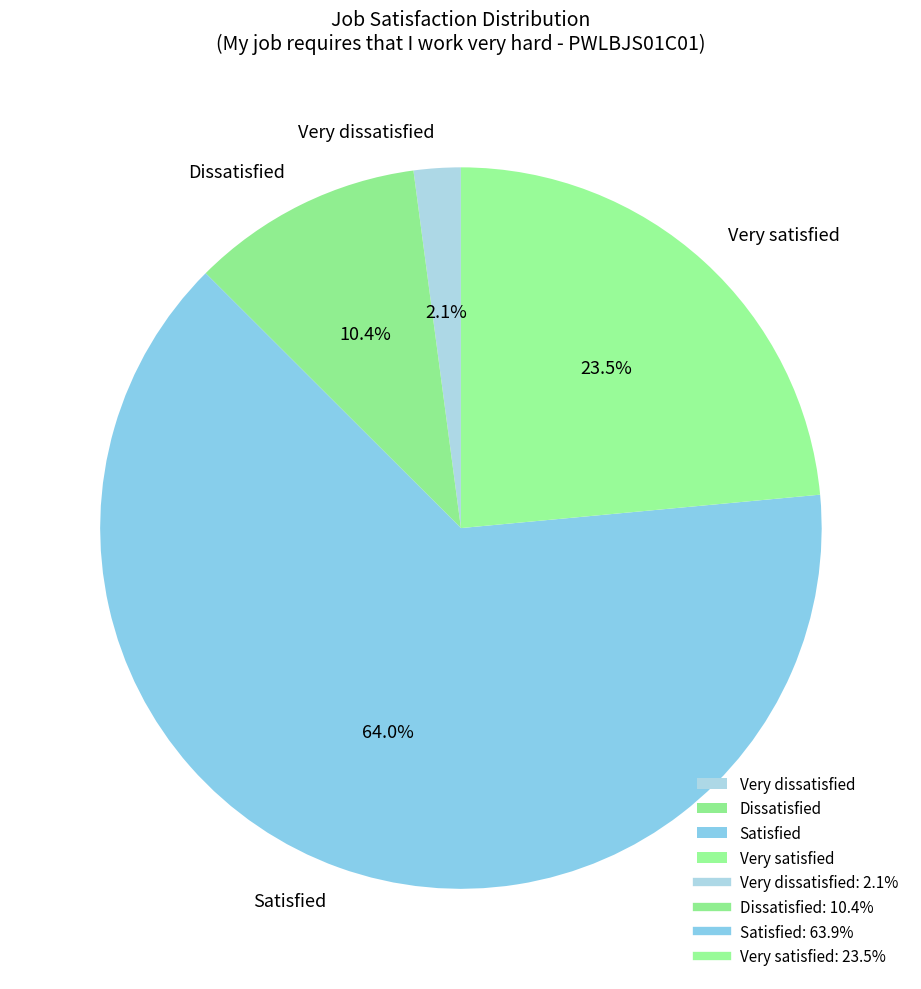

Between Very dissatisfied and Dissatisfied, which is larger?

Dissatisfied